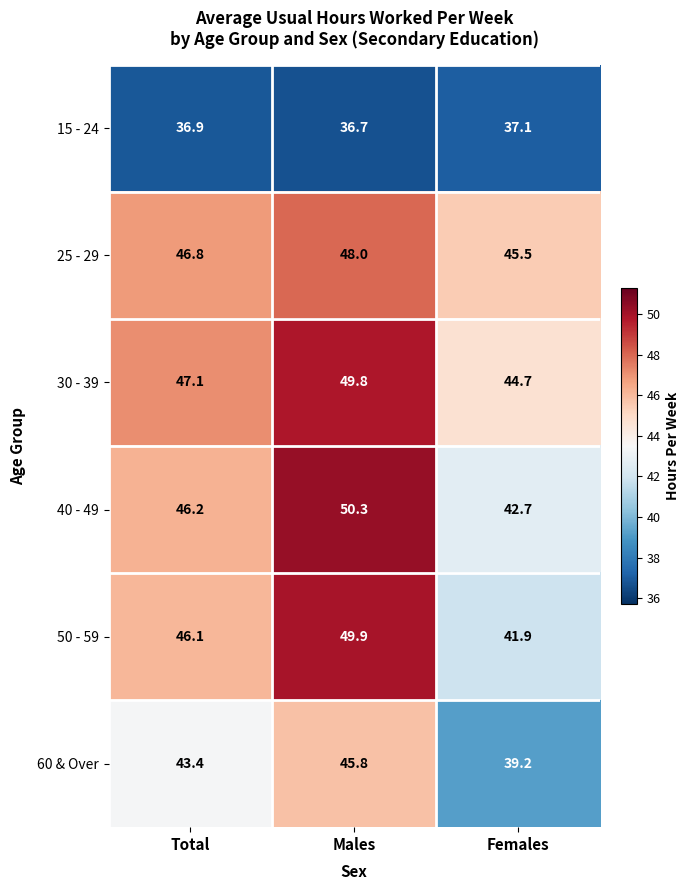

Which series has the largest total across all categories?

30 - 39